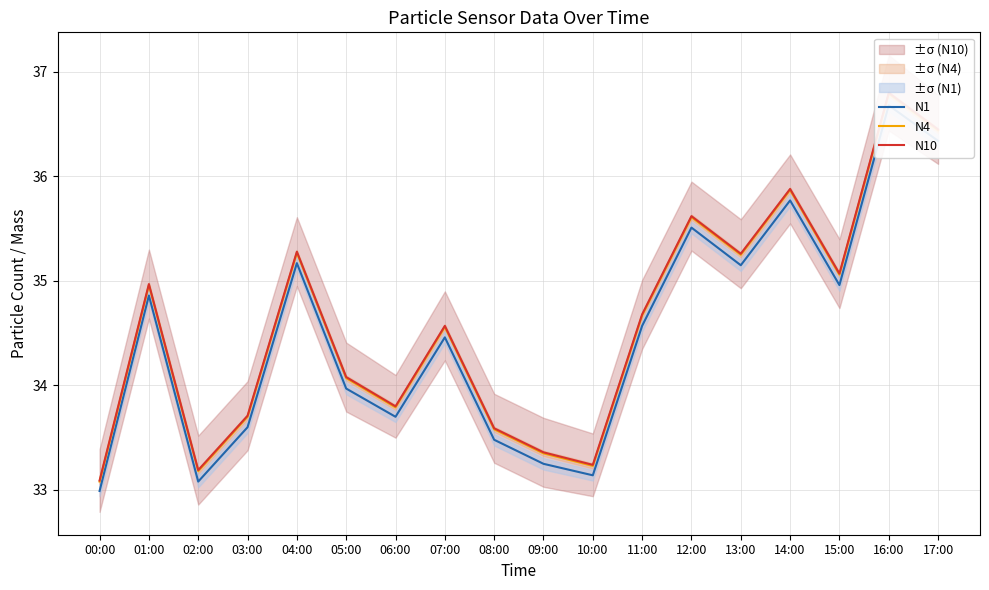

What is the greatest value displayed?

36.8